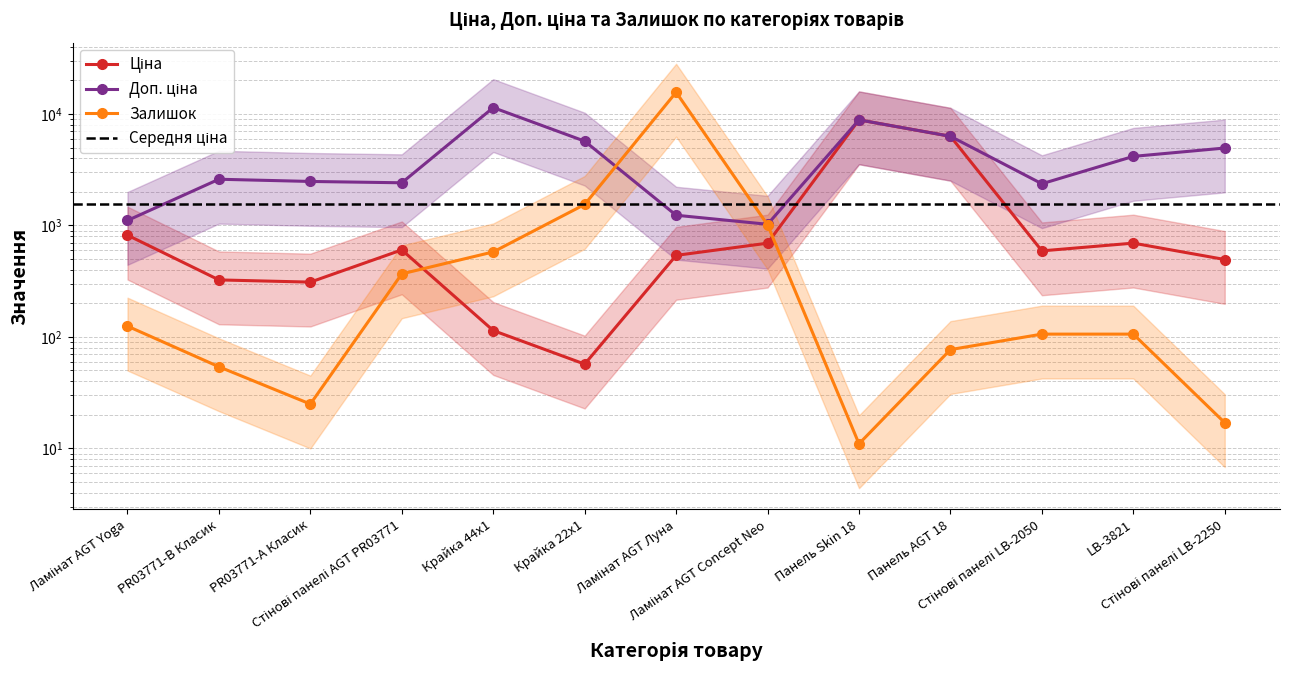

What is the spread (max minus min) of values at Ламінат AGT Луна?

15131.0